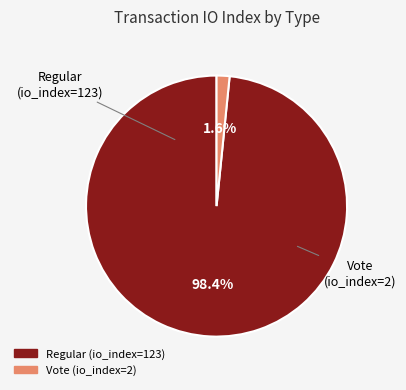

Combined, what portion of the pie is Vote and Regular?

100.0%